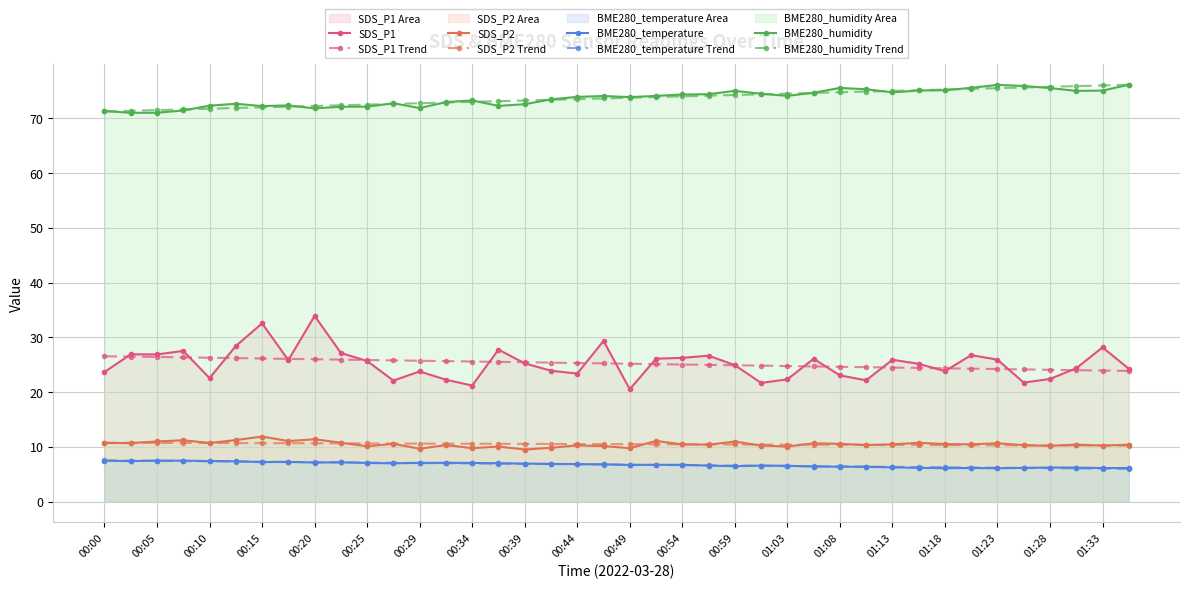

Count the number of categories in the chart.

40